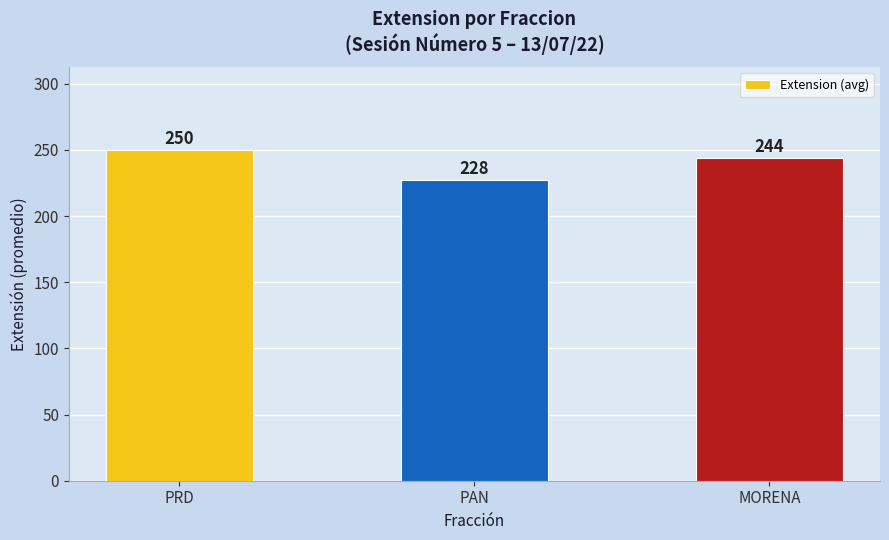

Which label corresponds to the largest value in the chart?

PRD